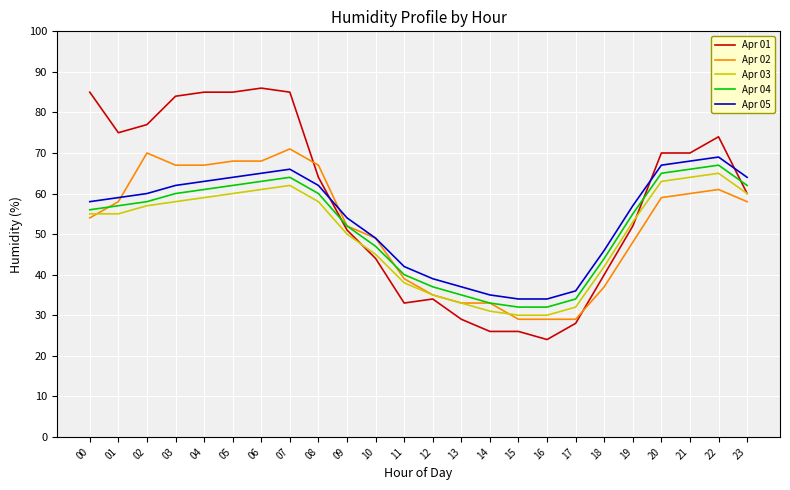

Between 10 and 17, which series saw the biggest shift?

Apr 02